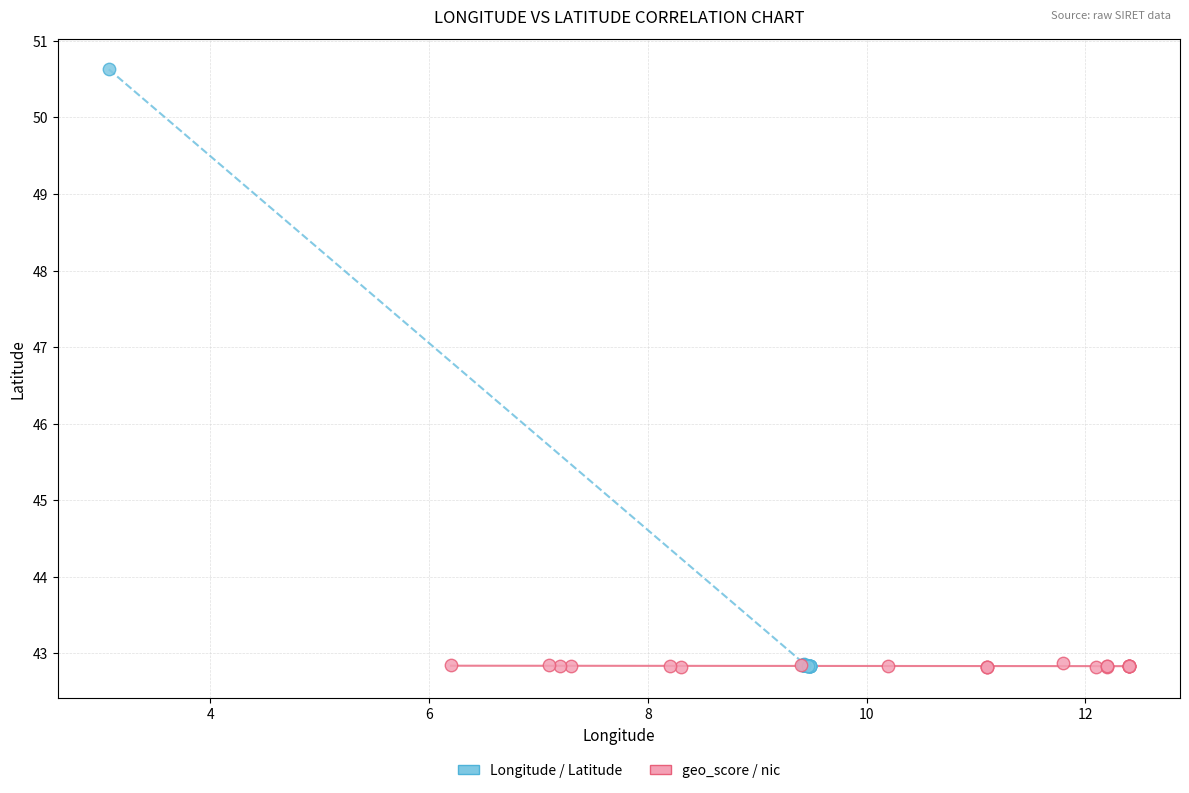

Which series contains the highest Y value?

Longitude / Latitude